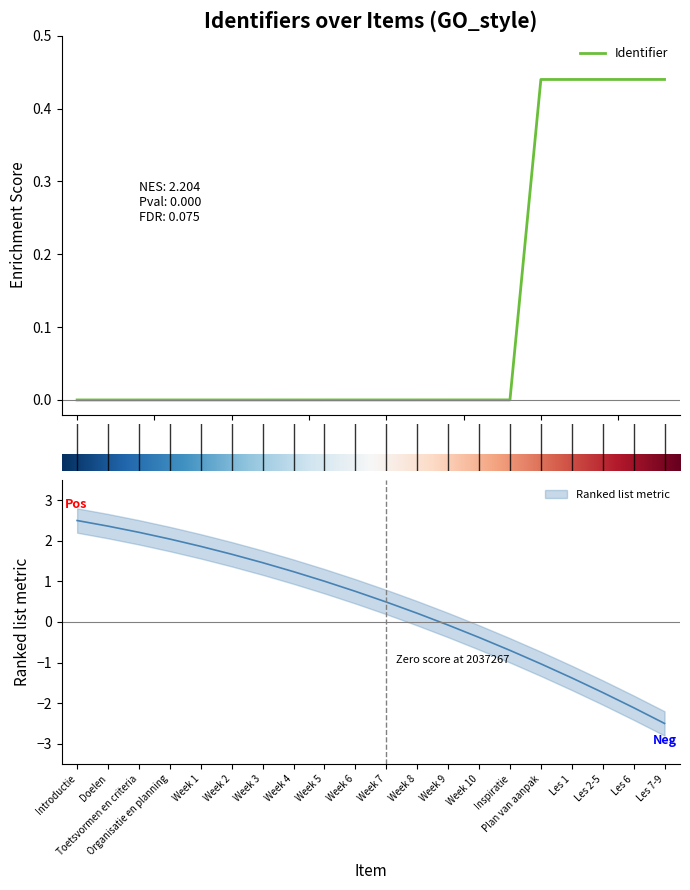

The chart shows a value of 0.0 at Week 3. True or false?

True